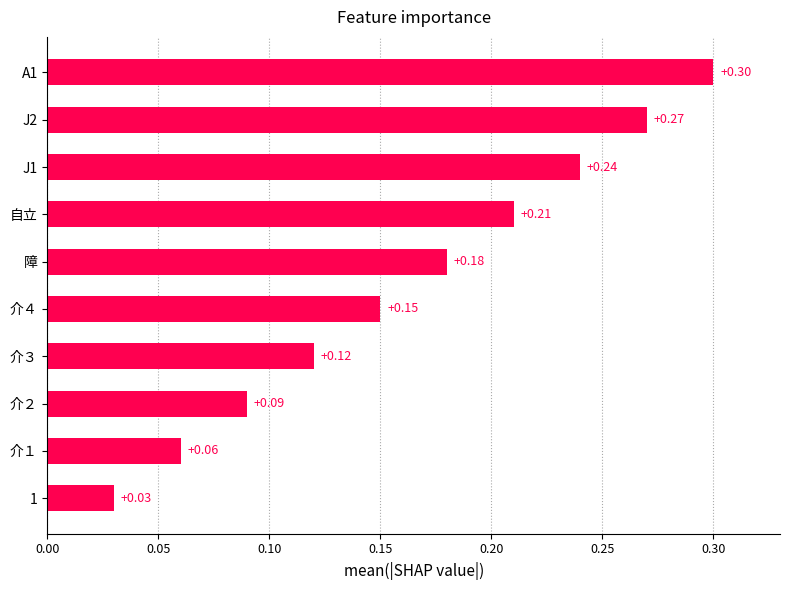

At which category does the chart reach its minimum across all series?

1